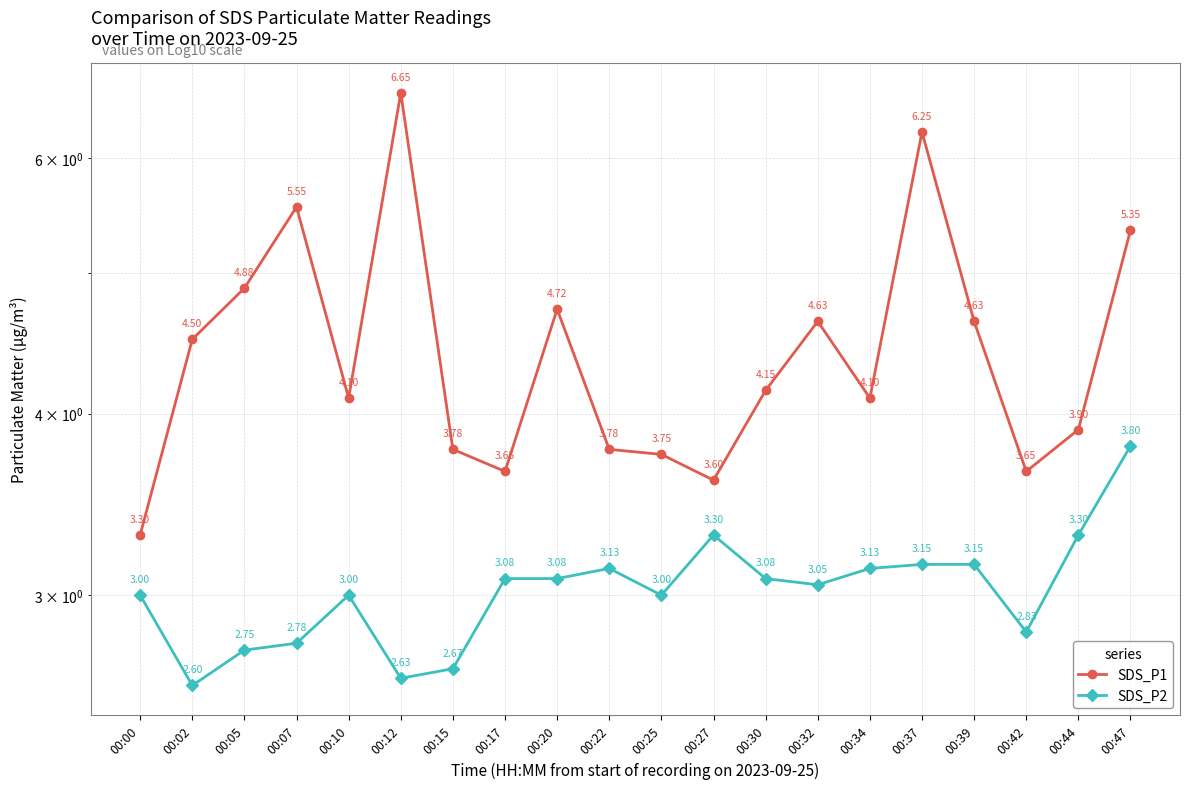

Which has a higher value, 00:32 or 00:07?

00:07